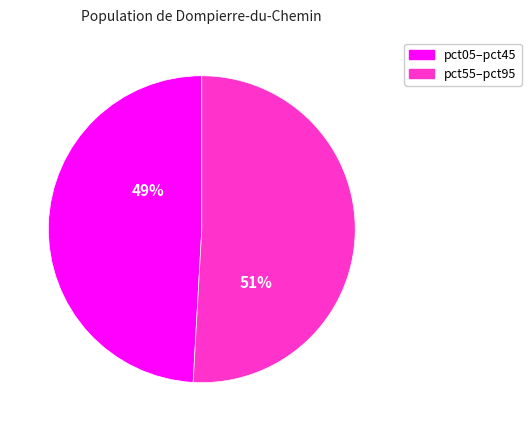

How many slices are in this pie chart?

2